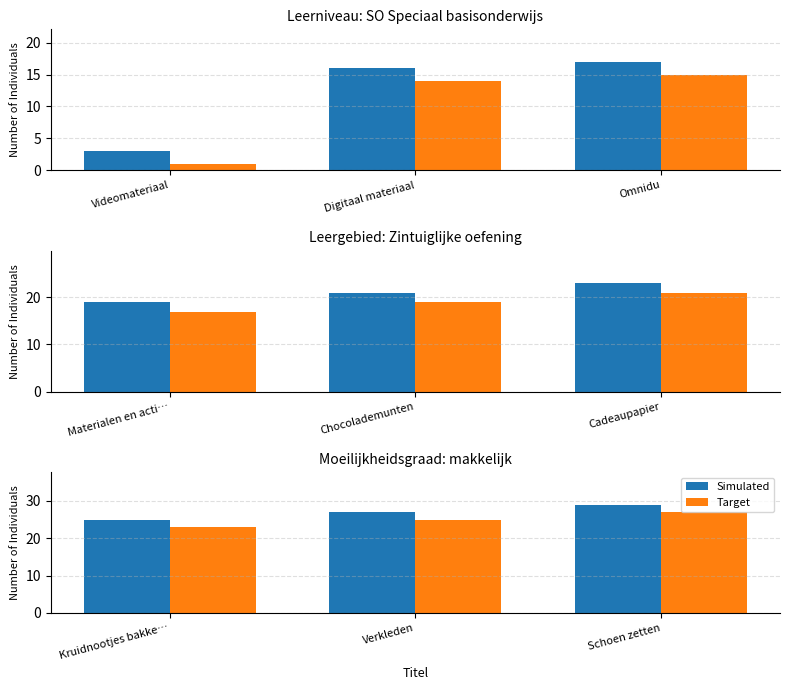

Which series has the largest range (max minus min)?

Simulated